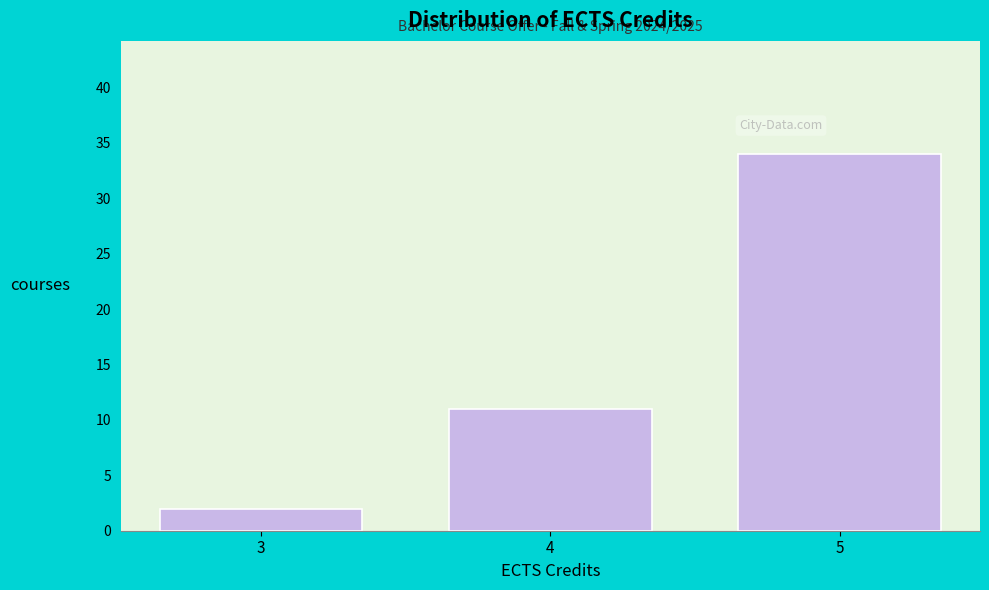

Over which range of the x-axis is the bar tallest?

4.5 to 5.5